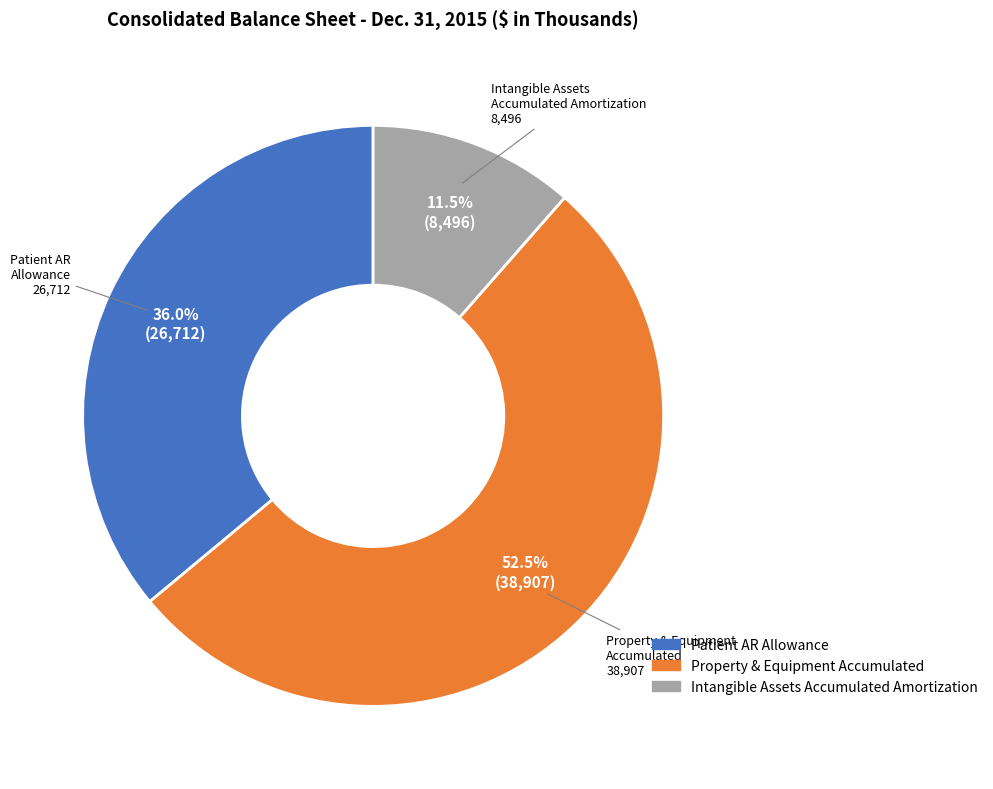

How many slices are in this pie chart?

3